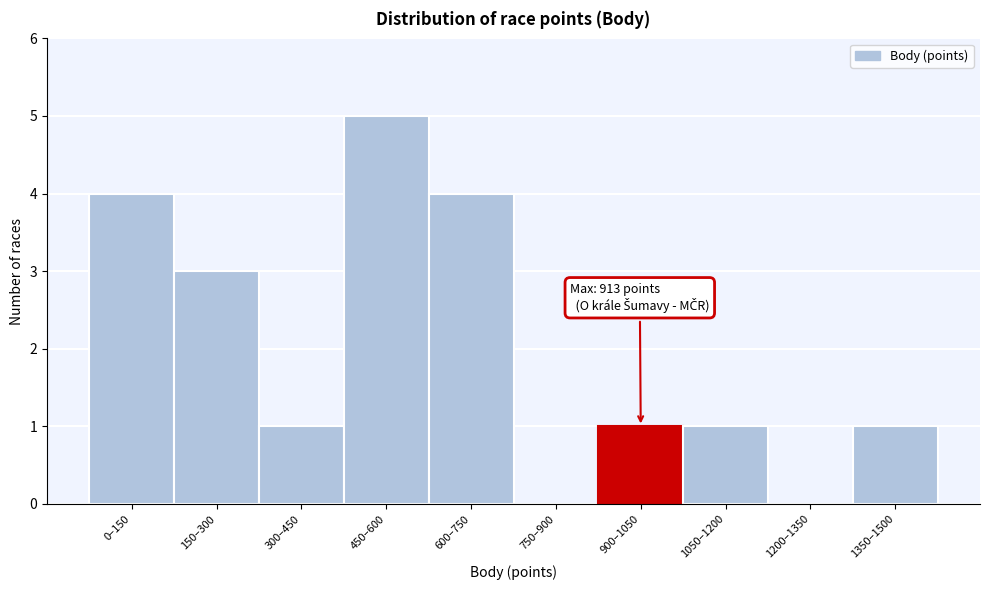

Reading left to right, extract all data points from this chart.

0–150=4	150–300=3	300–450=1	450–600=5	600–750=4	750–900=0	900–1050=1	1050–1200=1	1200–1350=0	1350–1500=1